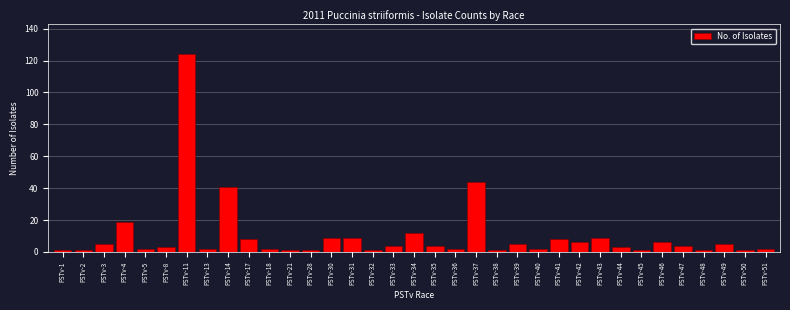

Which has a higher value, PSTv-4 or PSTv-34?

PSTv-4